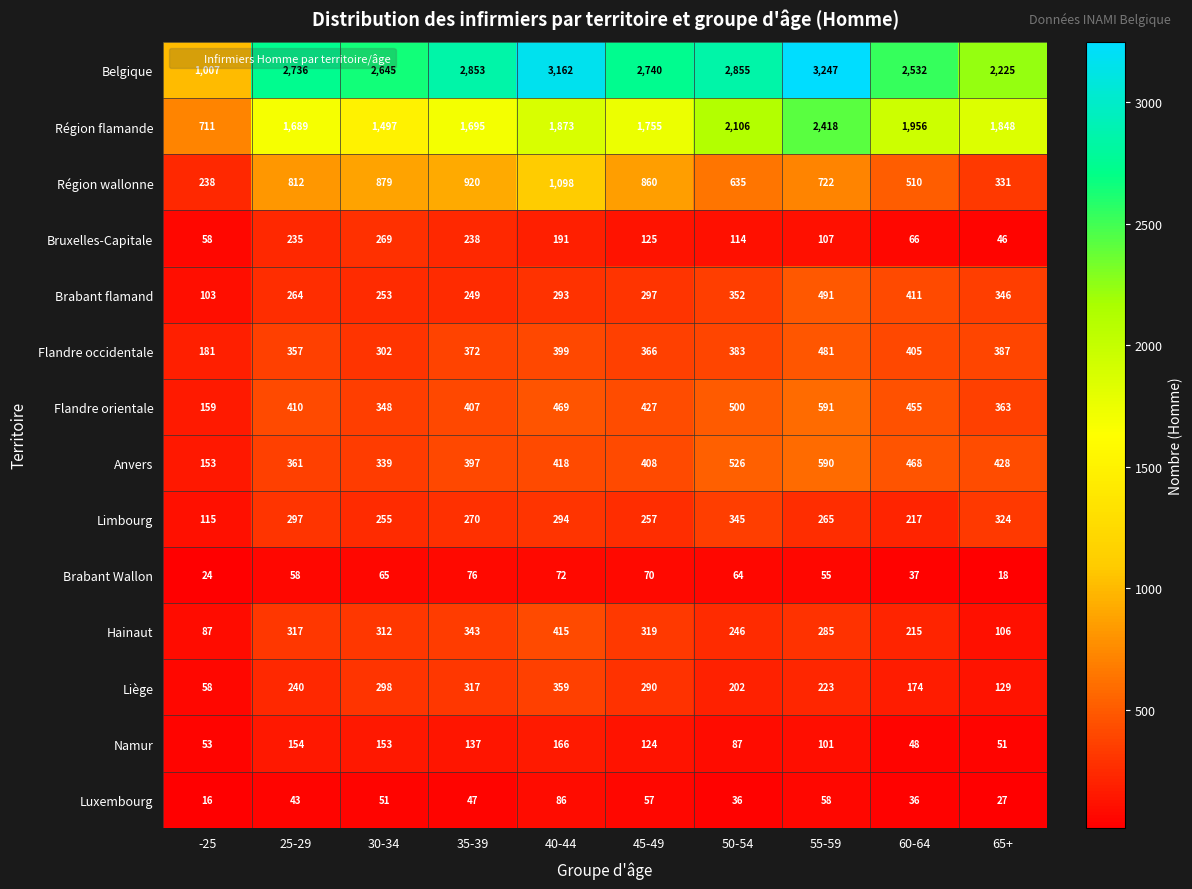

What is the difference between the maximum and minimum values in the Région flamande series?

1707